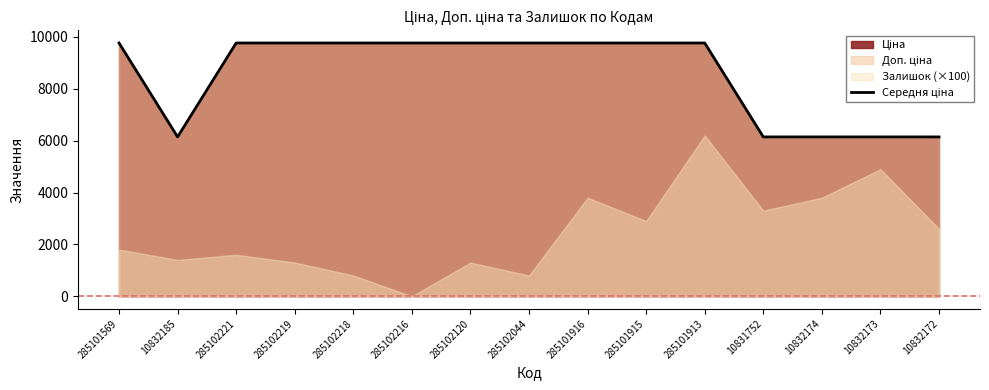

What is the sum of all values?

128360.4